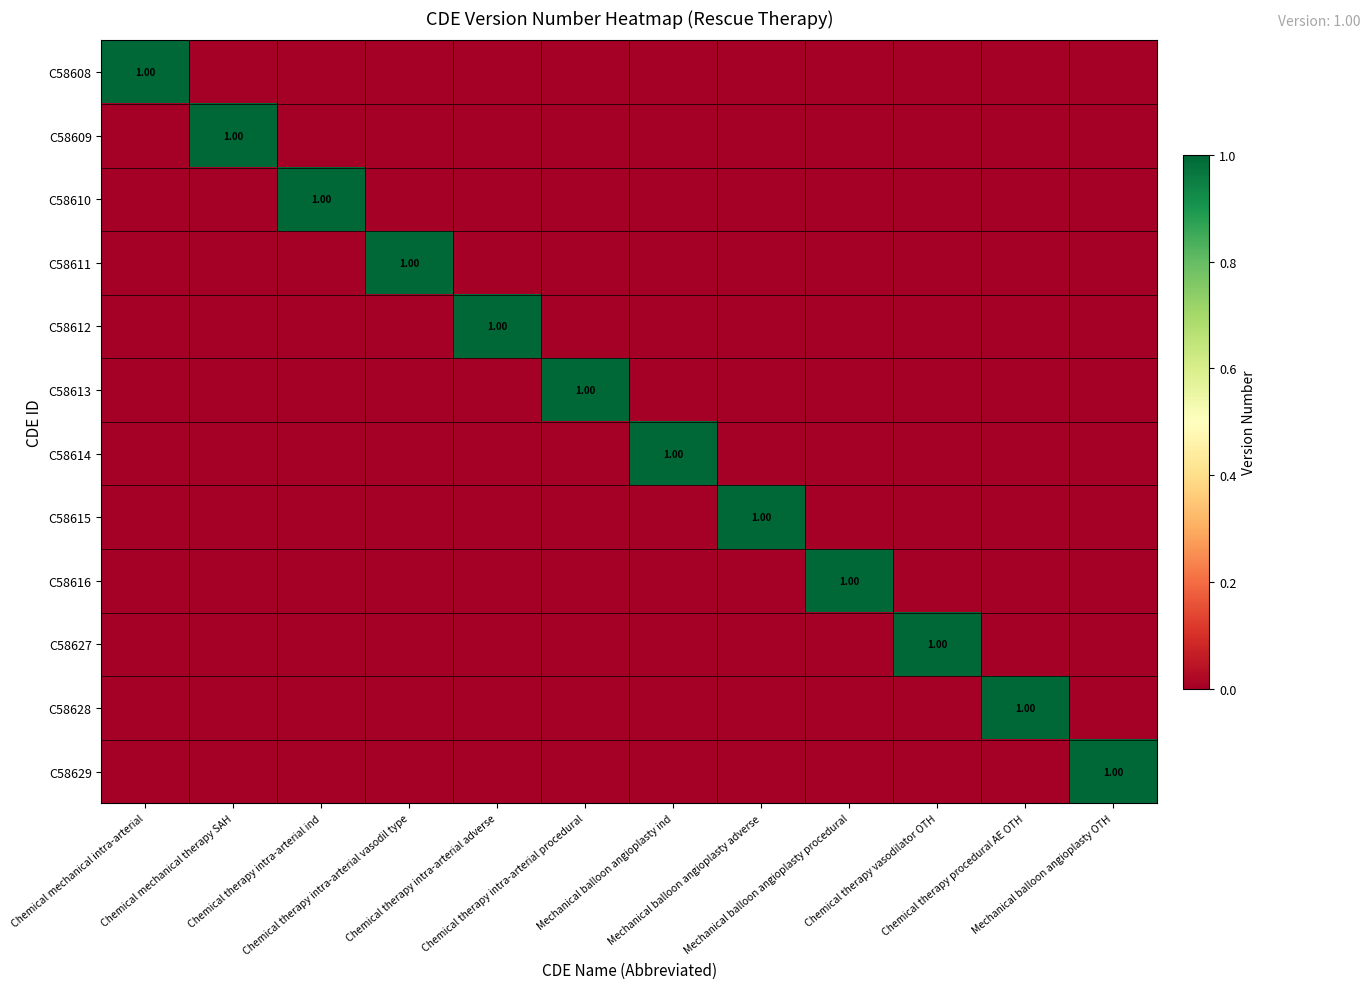

True or false: C58615 has a value of 0 at Mechanical balloon angioplasty adverse.

False